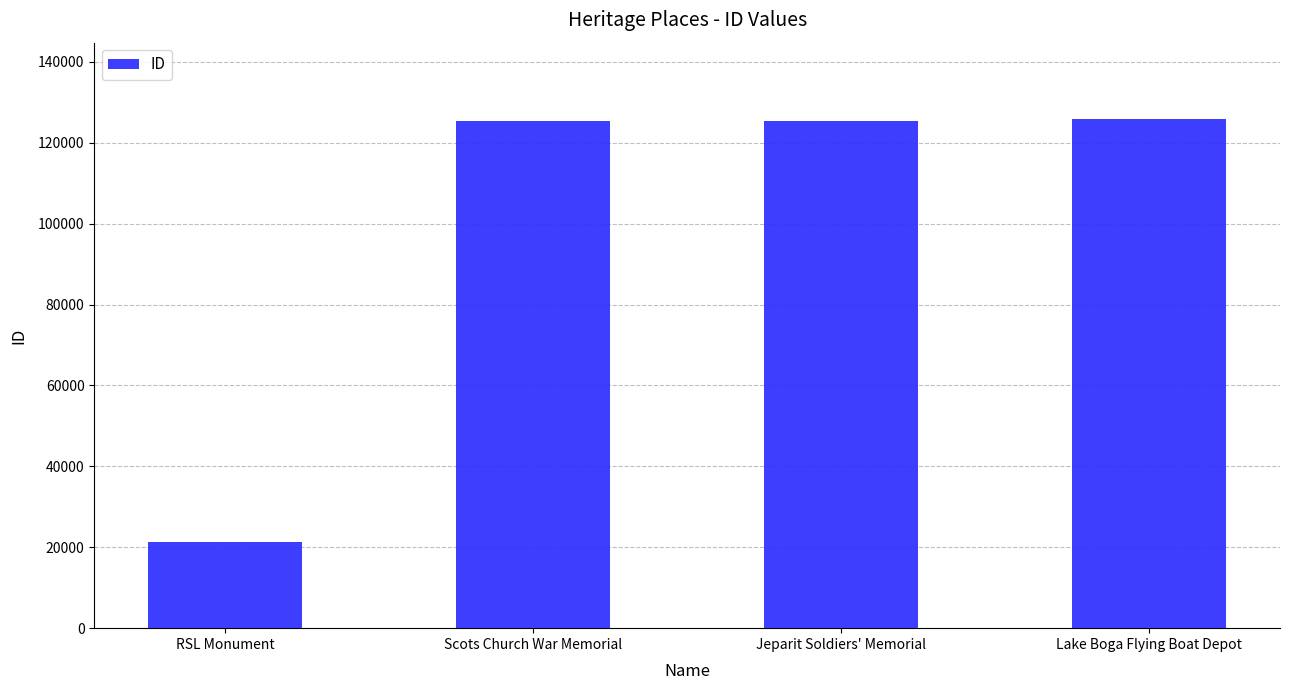

Which label corresponds to the smallest value in the chart?

RSL Monument